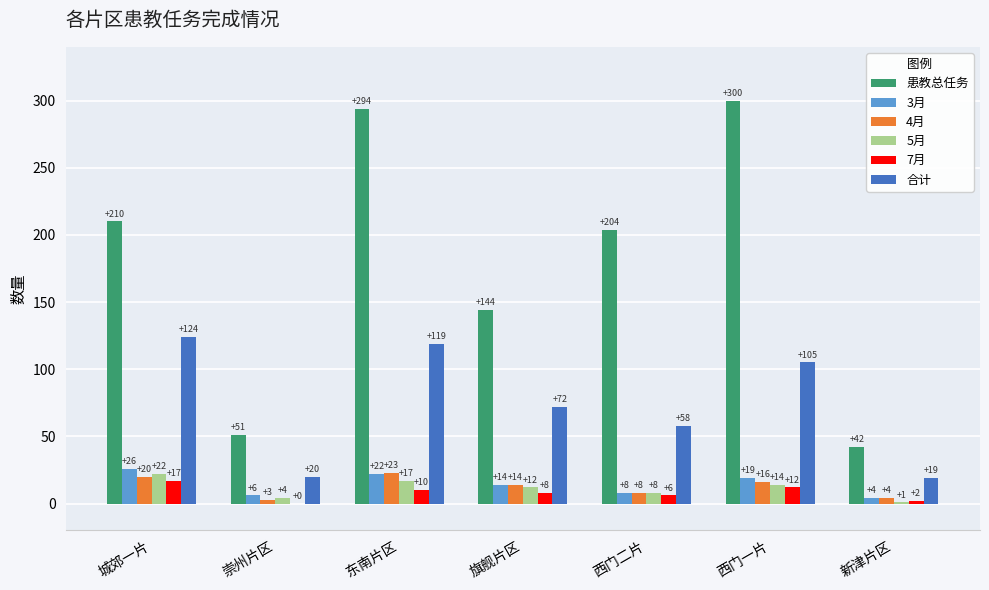

What is the highest value of the 3月 series?

26